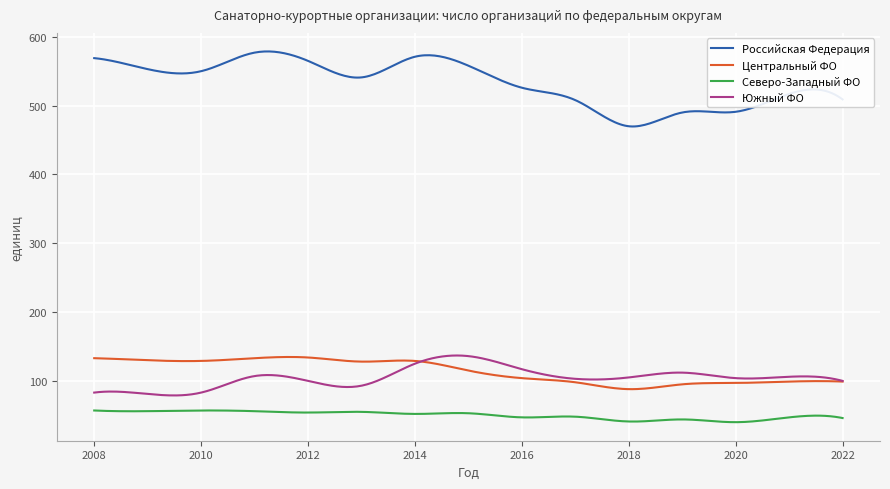

At how many categories does at least one series exceed 283?

300